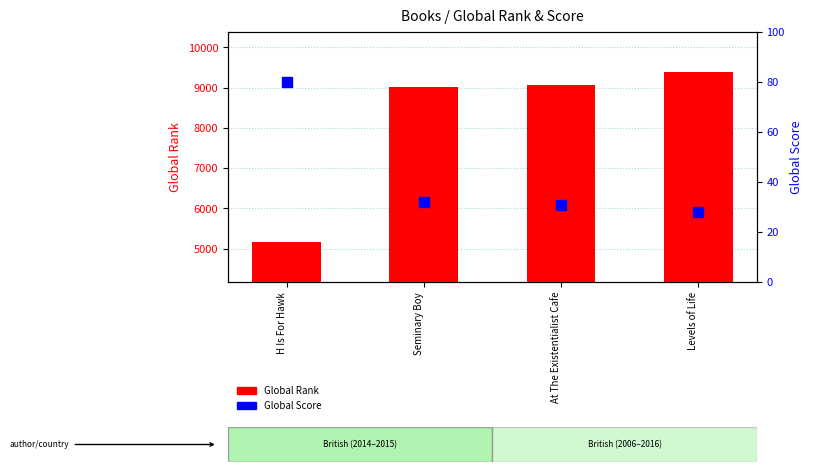

At how many categories does at least one series exceed 8513?

3